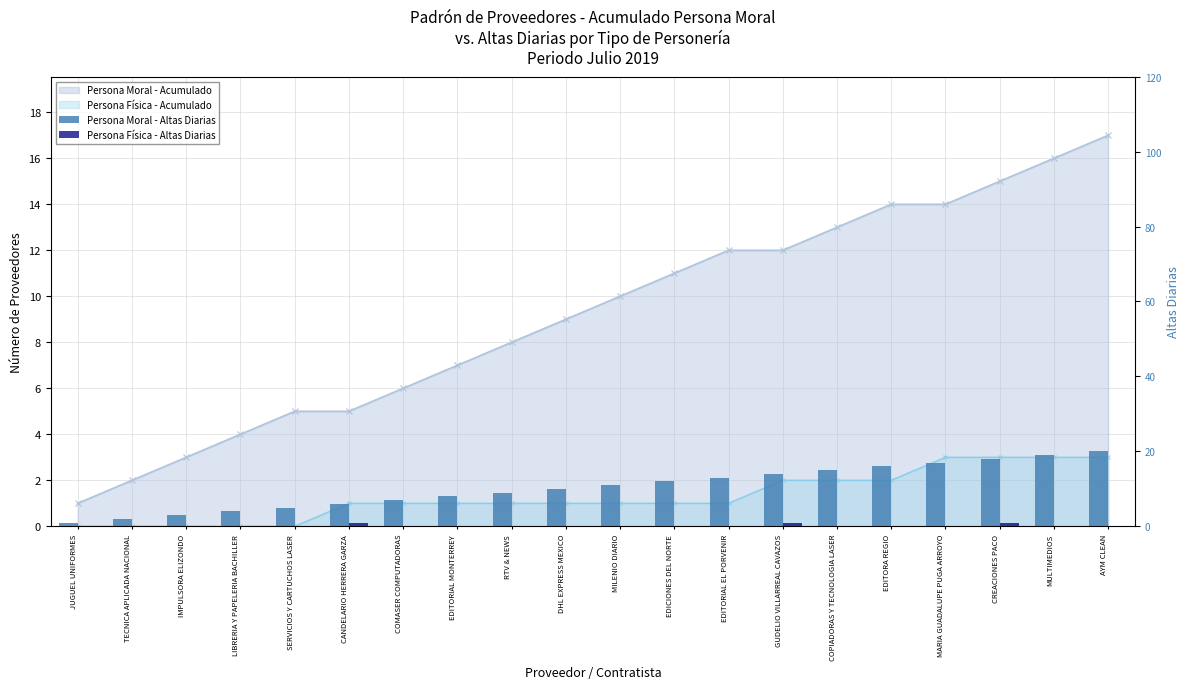

The Persona Física - Altas Diarias series shows 0 at EDICIONES DEL NORTE. True or false?

True